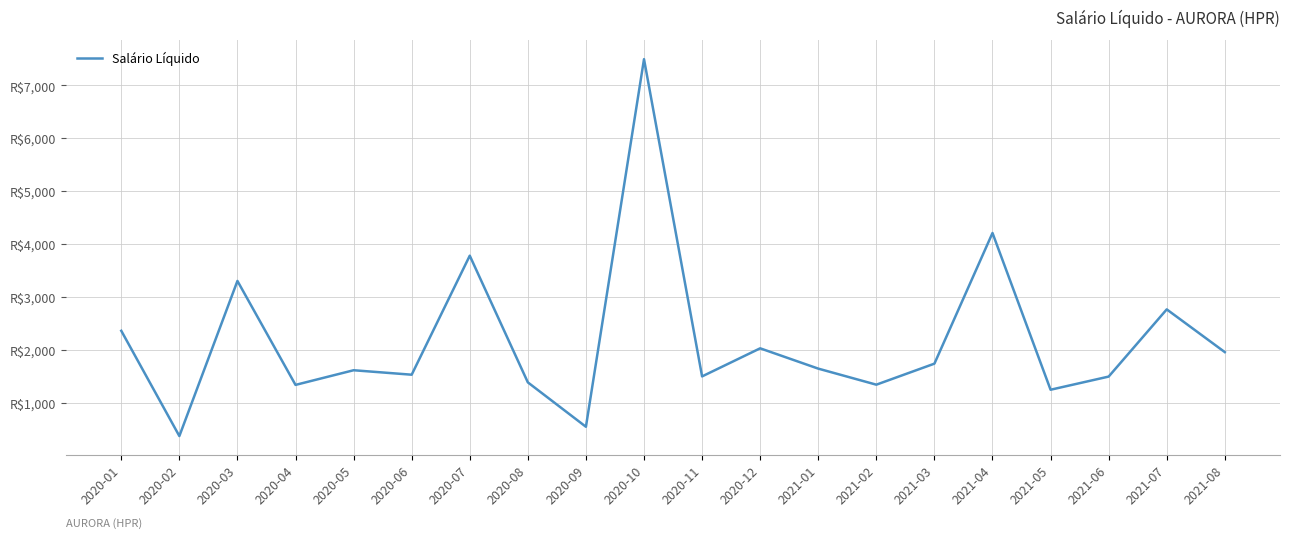

What is the average value?

2184.4